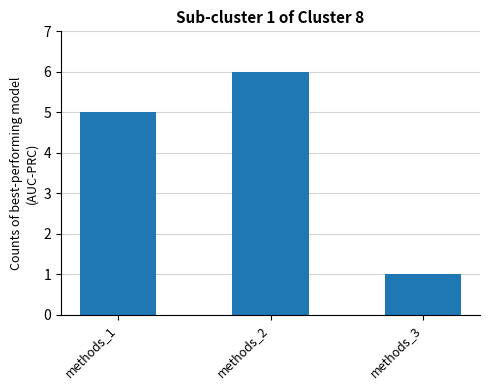

Reading left to right, list all the values displayed in this chart.

methods_1=5	methods_2=6	methods_3=1